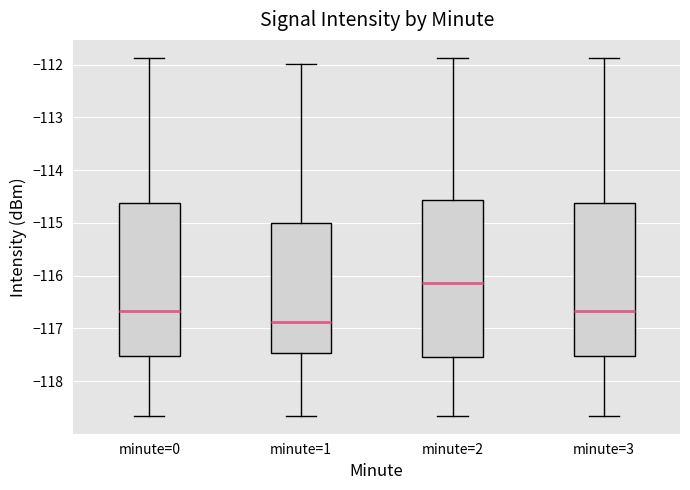

Which box has the lowest median line?

minute=1